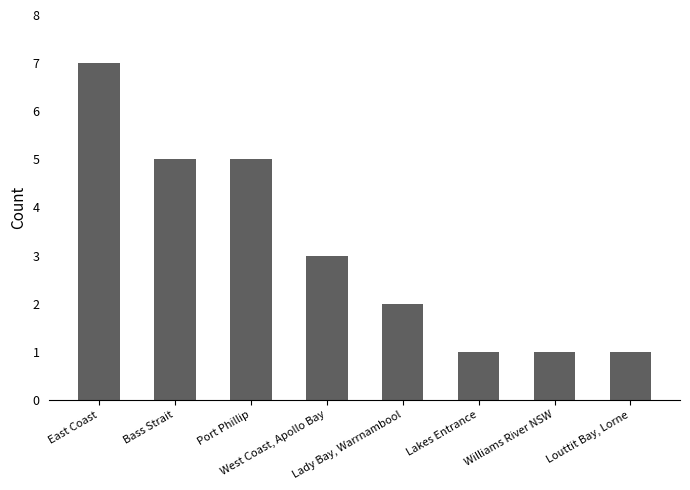

The value at Lady Bay, Warrnambool is 2. True or false?

True